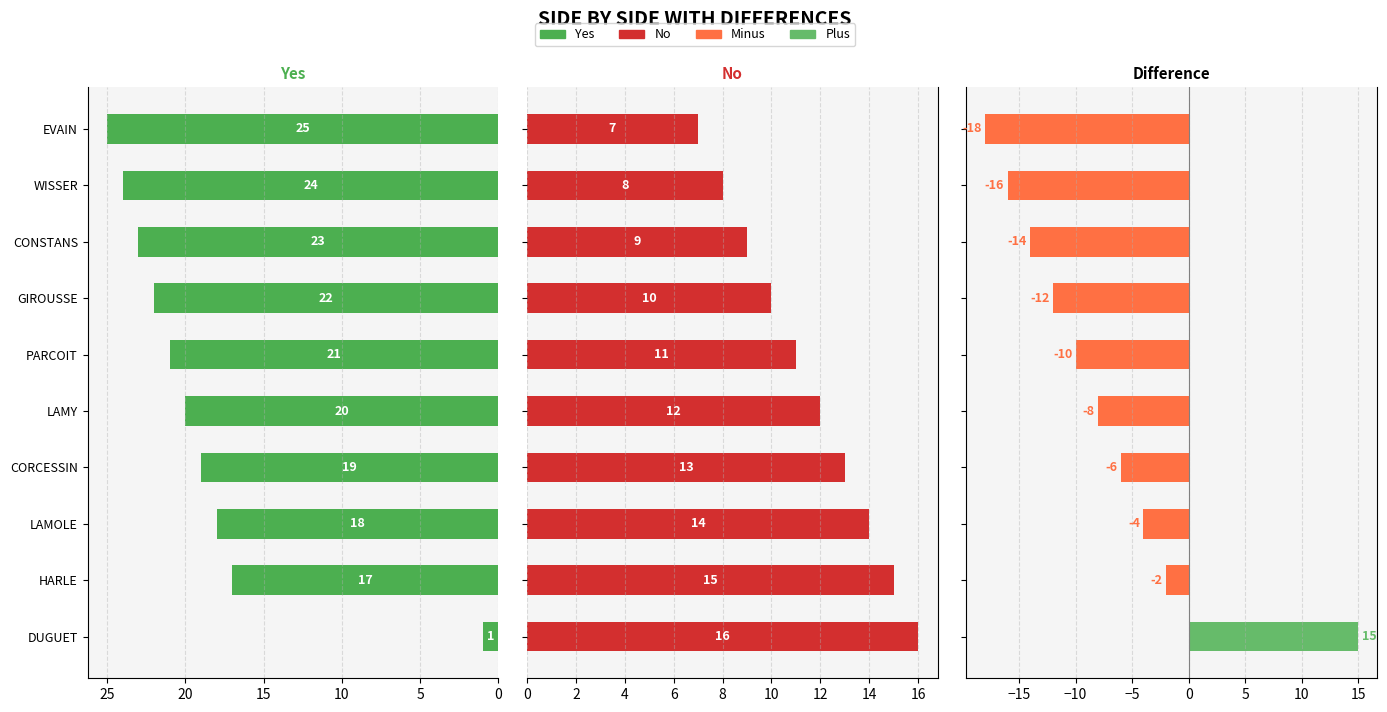

At CORCESSIN, list the series in order from largest to smallest.

Yes, No, Diff (Right - Left)